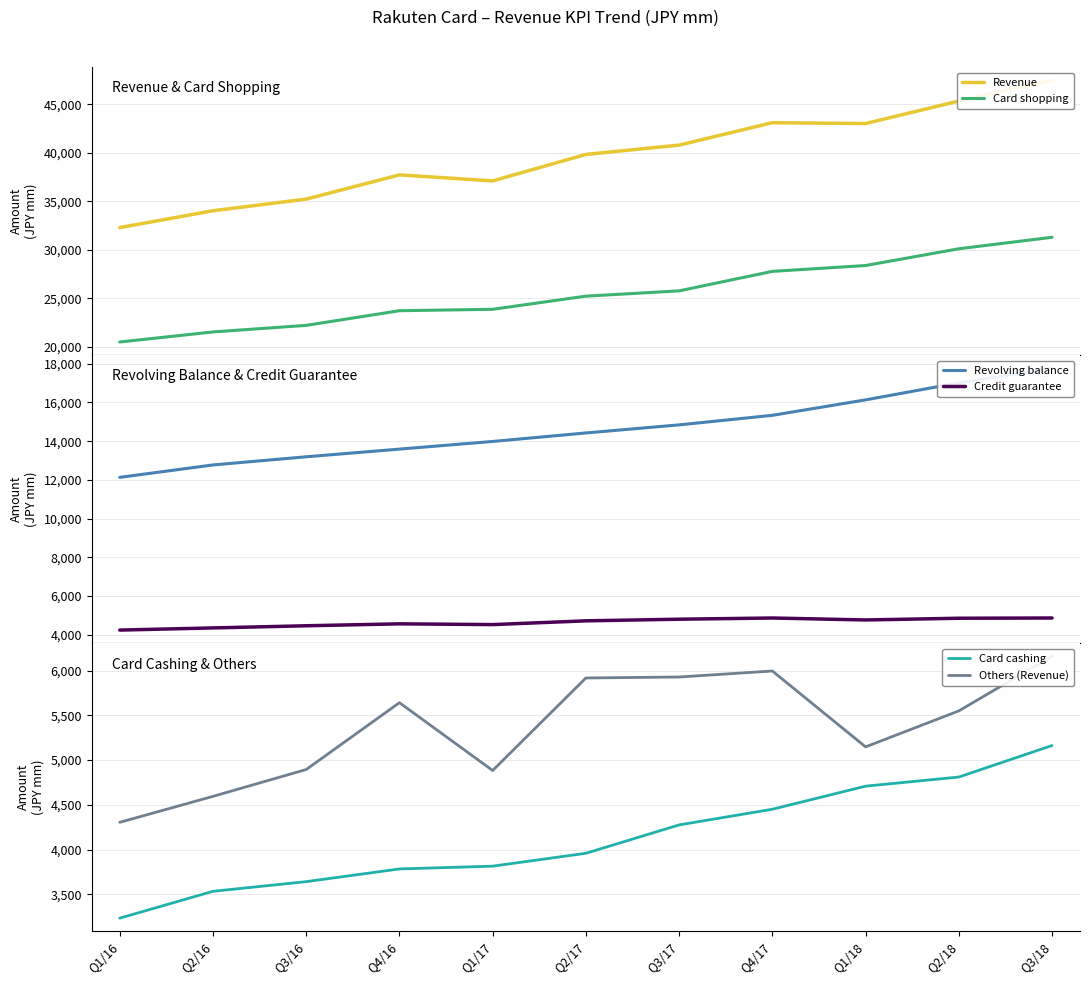

Reading left to right, what are all the values shown in this chart?

Revenue: 32288.0	34024.0	35223.0	37718.0	37099.0	39824.0	40782.0	43093.0	43005.0	45323.0	47479.8
Card shopping: 20507.0	21541.0	22220.0	23728.0	23874.0	25227.0	25773.0	27780.0	28382.0	30108.0	31289.6
Revolving balance: 12131.0	12772.0	13193.0	13590.0	13985.0	14424.0	14841.0	15334.0	16132.0	17012.0	17768.8
Credit guarantee: 4245.0	4356.0	4467.0	4567.0	4528.0	4722.0	4806.0	4868.0	4767.0	4856.0	4868.3
Card cashing: 3233.0	3533.0	3641.0	3783.0	3814.0	3958.0	4275.0	4450.0	4708.0	4810.0	5162.2
Others (Revenue): 4304.0	4594.0	4894.0	5641.0	4883.0	5917.0	5928.0	5995.0	5147.0	5549.0	6159.7